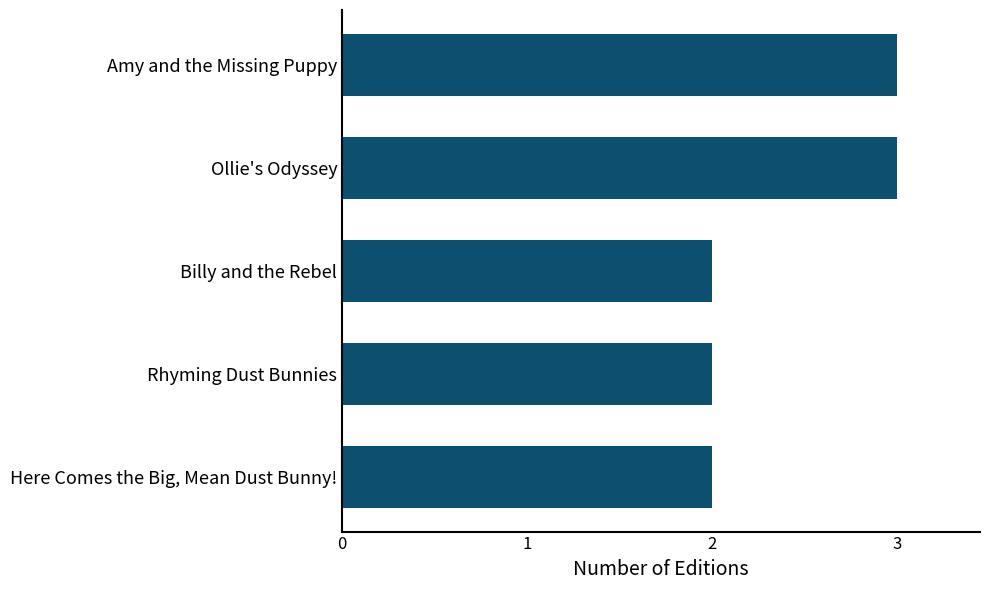

What is the maximum value shown in the chart?

3